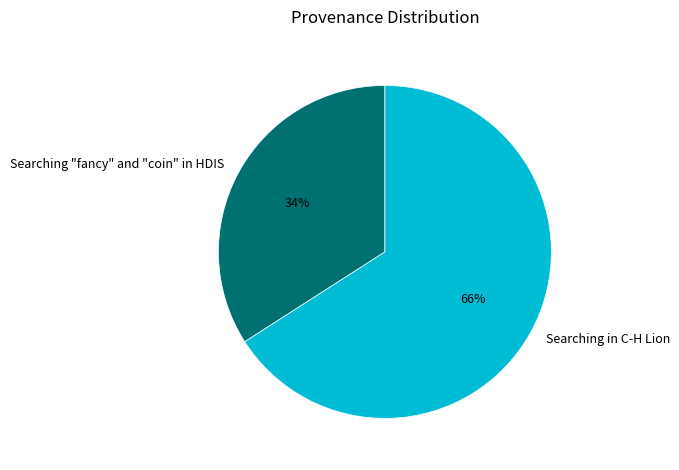

To the nearest percent, what is the combined percentage of Searching "fancy" and "coin" in HDIS and Searching in C-H Lion?

100%